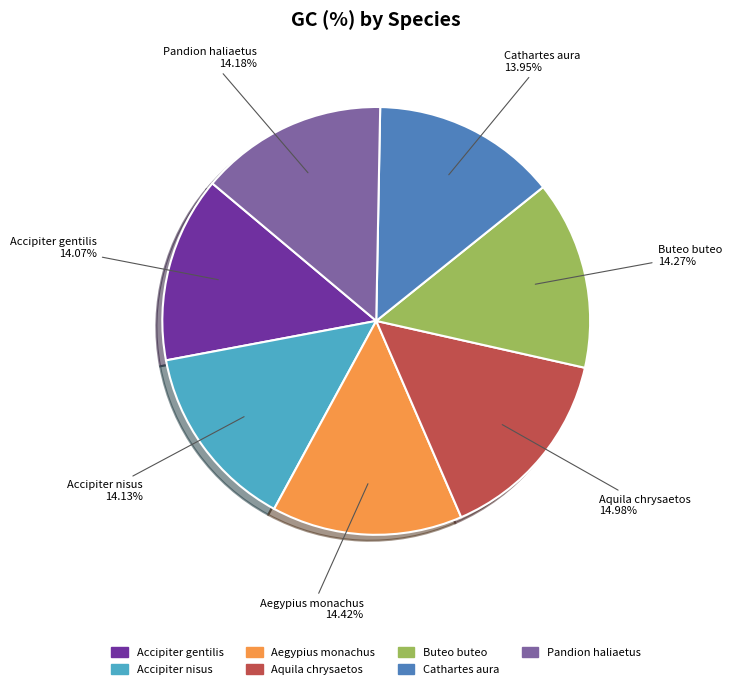

What percentage is the Accipiter gentilis slice, to the nearest percent?

14%